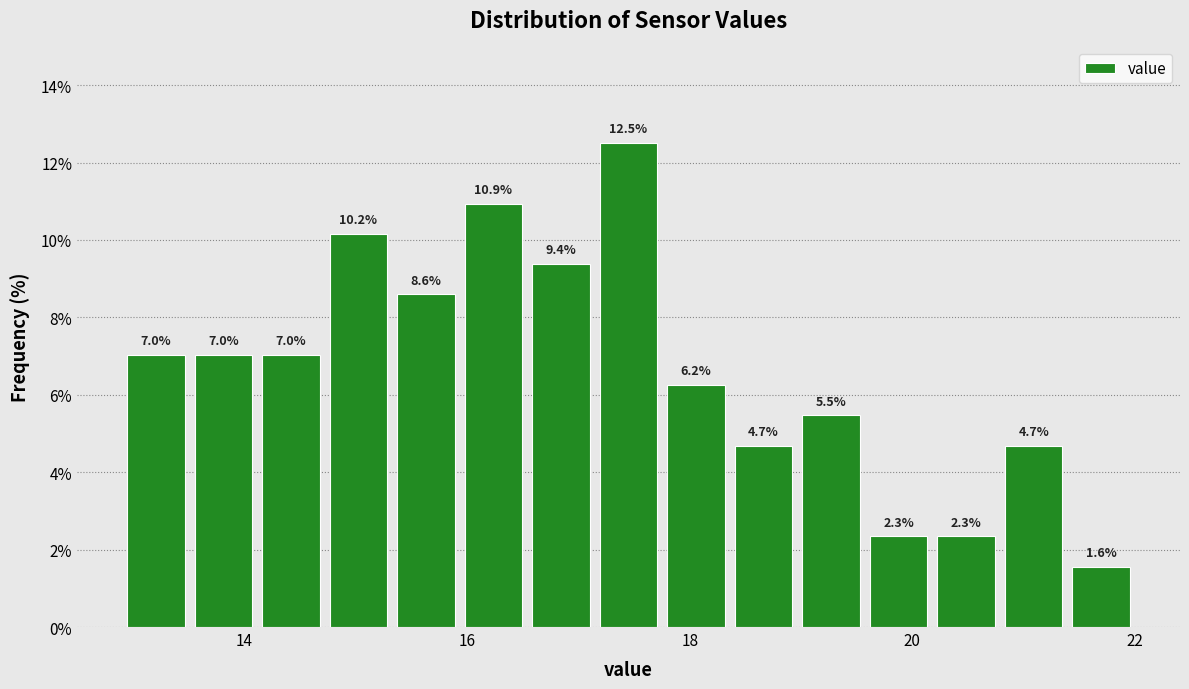

Around what value on the x-axis is the tallest bar? Give the approximate position of its centre, as read against the axis.

17.4